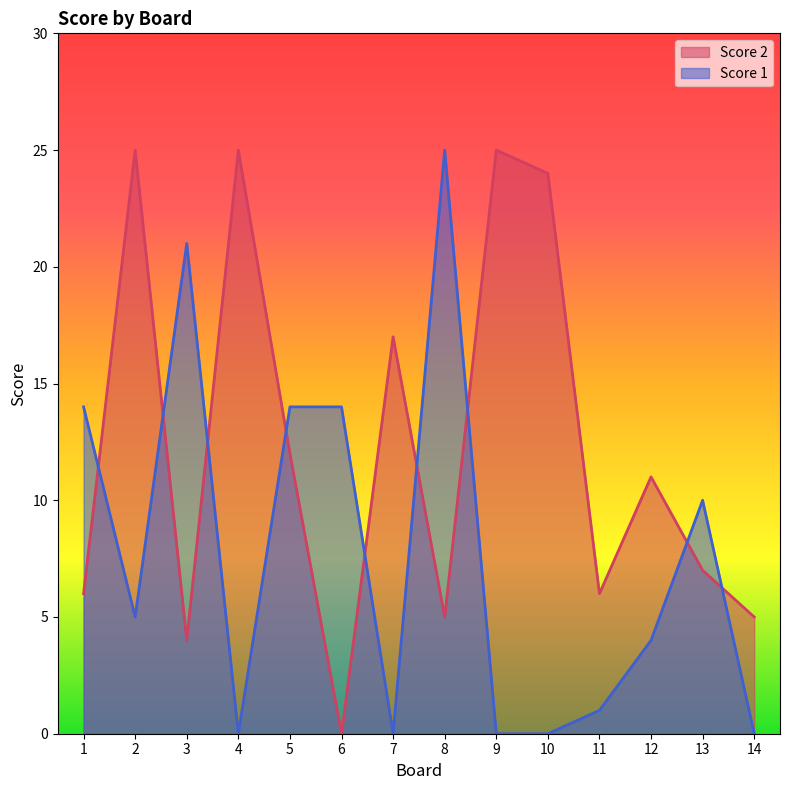

At how many categories does at least one series exceed 8?

12